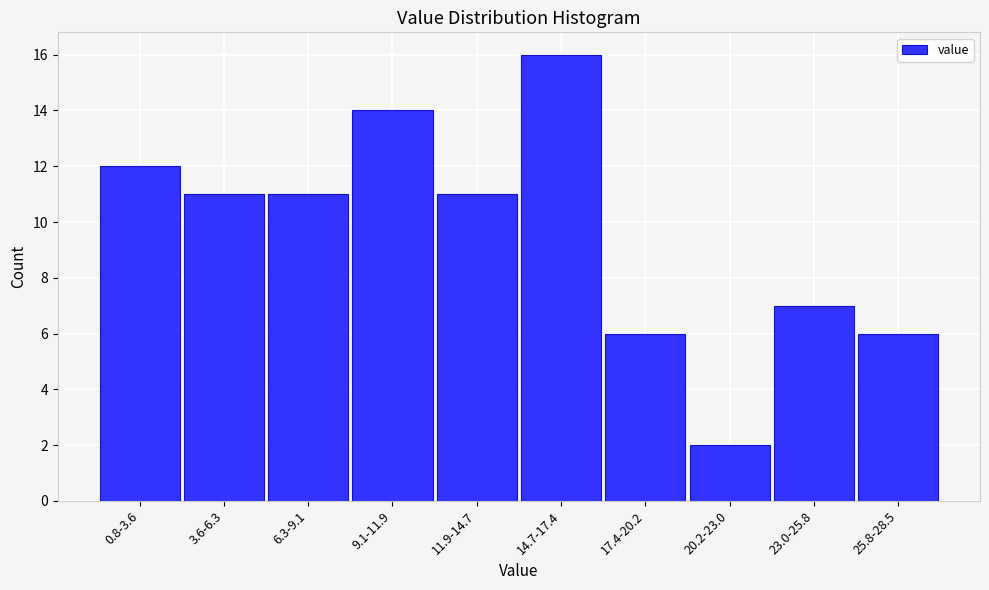

Reading left to right, extract all data points from this chart.

0.8-3.6=12	3.6-6.3=11	6.3-9.1=11	9.1-11.9=14	11.9-14.7=11	14.7-17.4=16	17.4-20.2=6	20.2-23.0=2	23.0-25.8=7	25.8-28.5=6